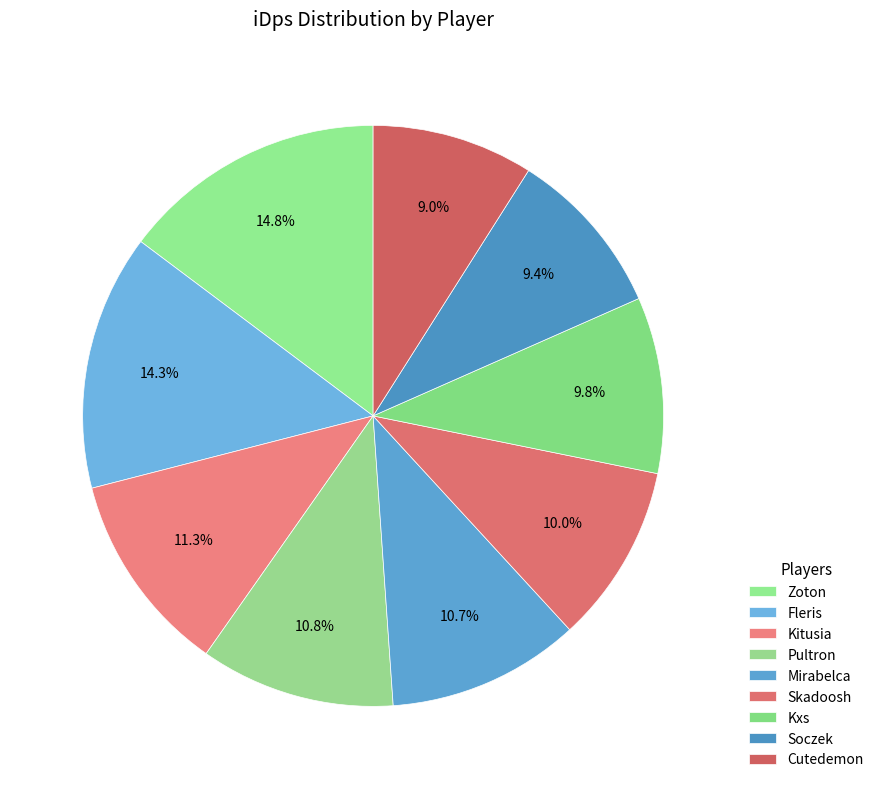

How many slices are in this pie chart?

9